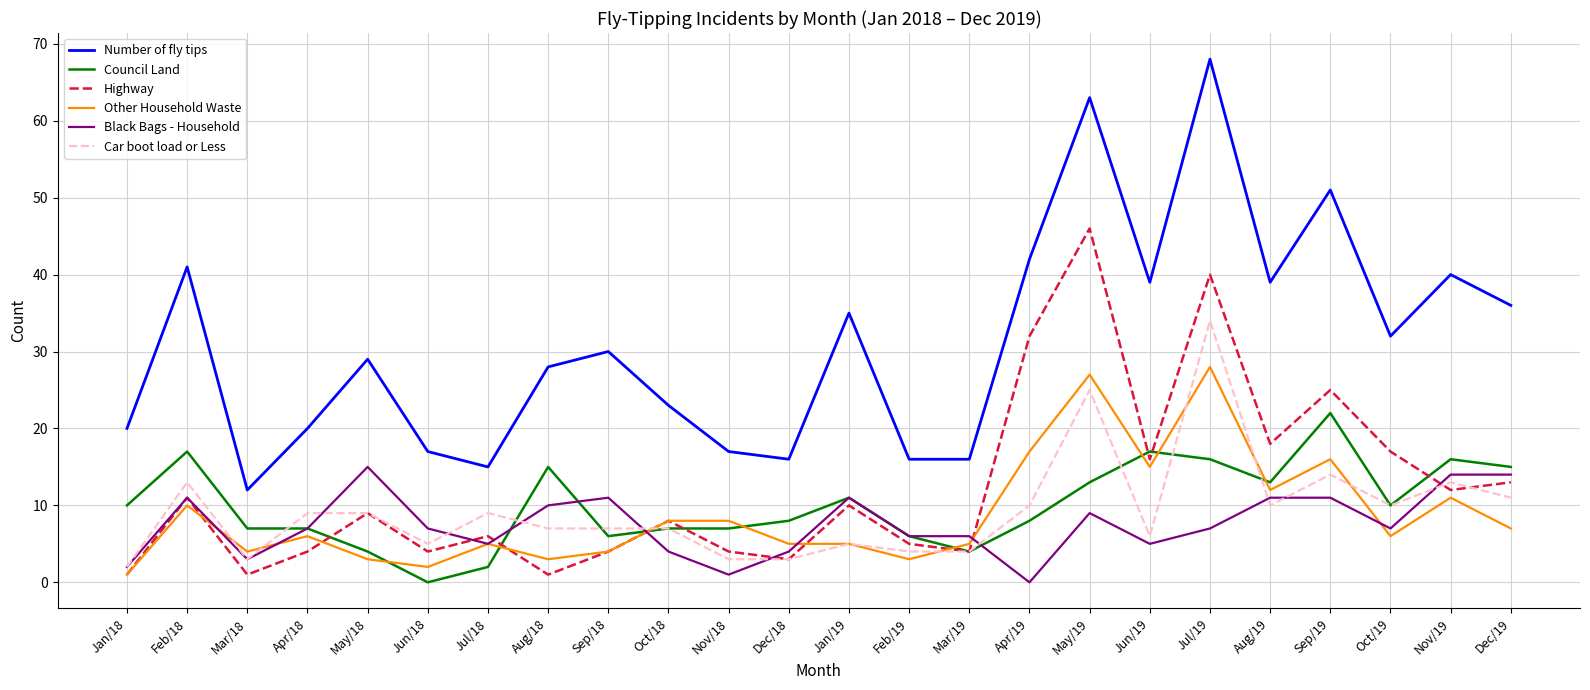

How many values in the Council Land series are below 10?

12